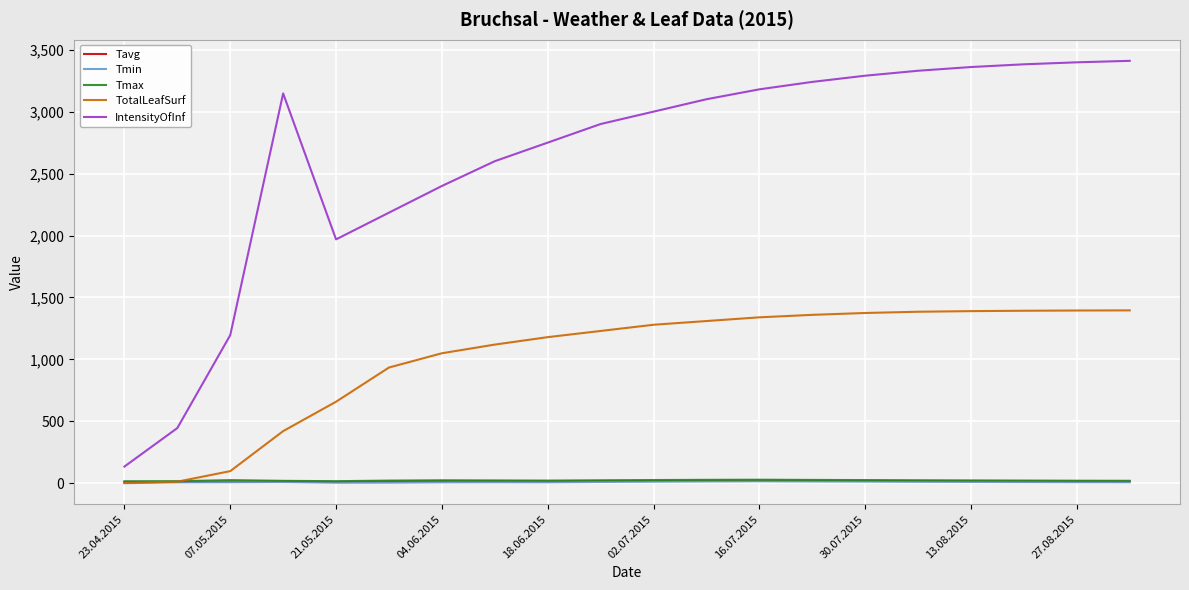

True or false: Tmin and IntensityOfInf intersect in this chart.

False